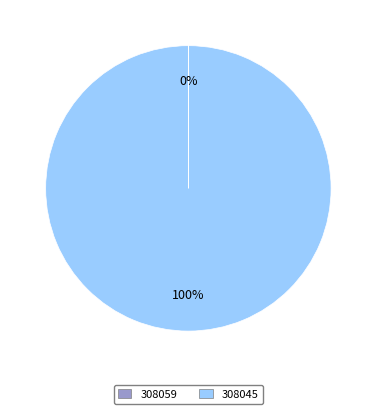

To the nearest percent, what is the average slice percentage?

50%